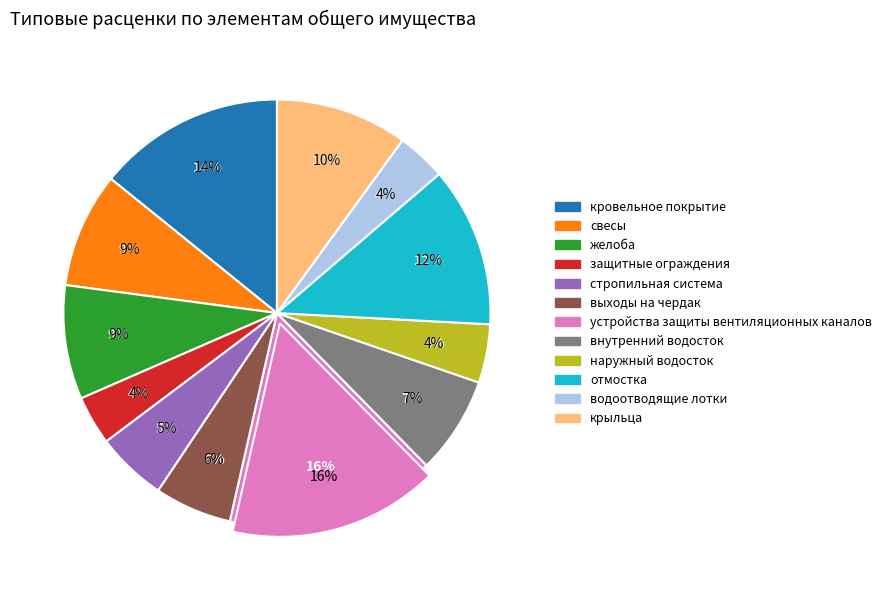

Which has a higher value, выходы на чердак or устройства защиты вентиляционных каналов?

устройства защиты вентиляционных каналов